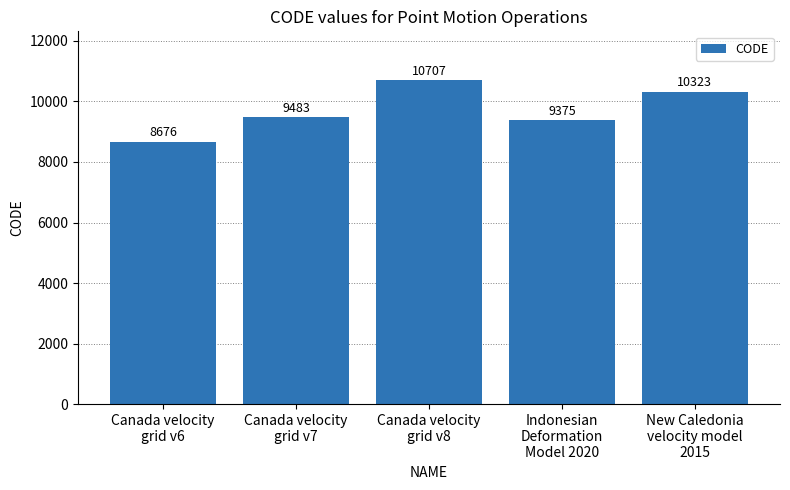

Reading left to right, what are all the values shown in this chart?

8676	9483	10707	9375	10323